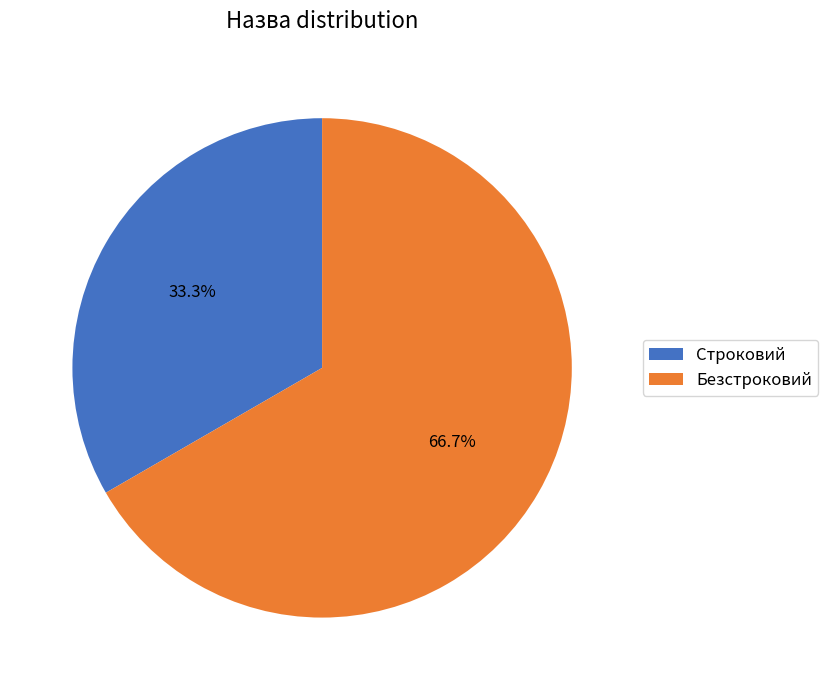

What is the ratio of the value at Строковий to the value at Безстроковий?

0.5